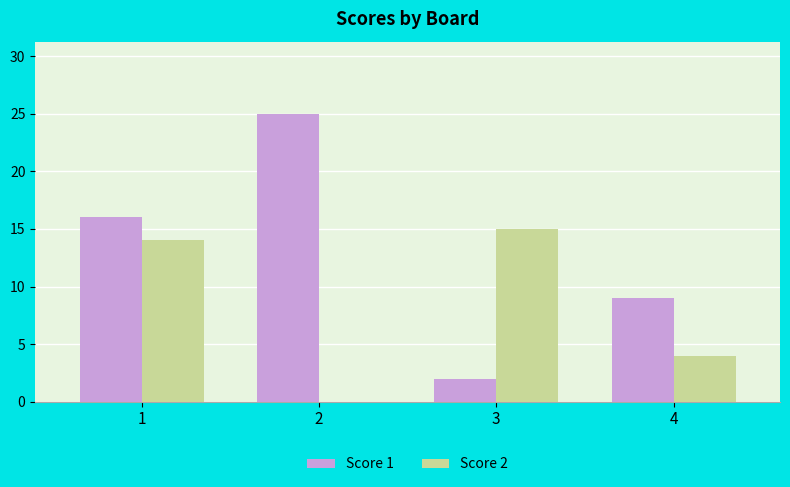

Which series changed the most between 1 and 2?

Score 2